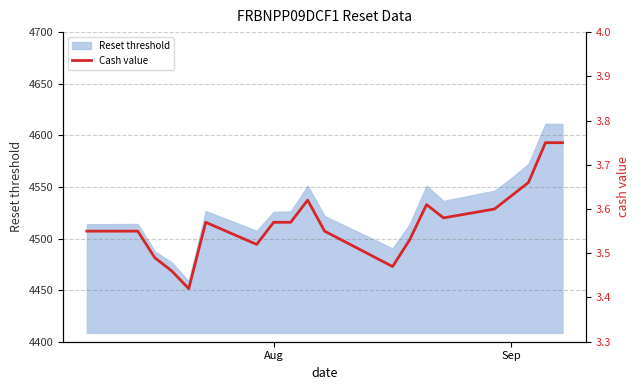

What is the lowest value of the Reset threshold series?

4458.5